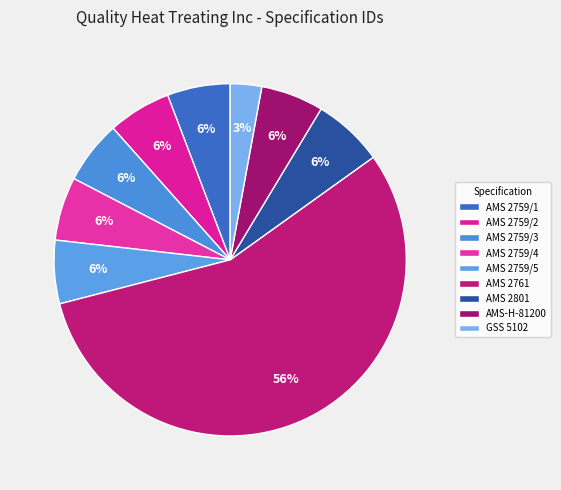

Which has a higher value, AMS 2801 or AMS 2759/3?

AMS 2801